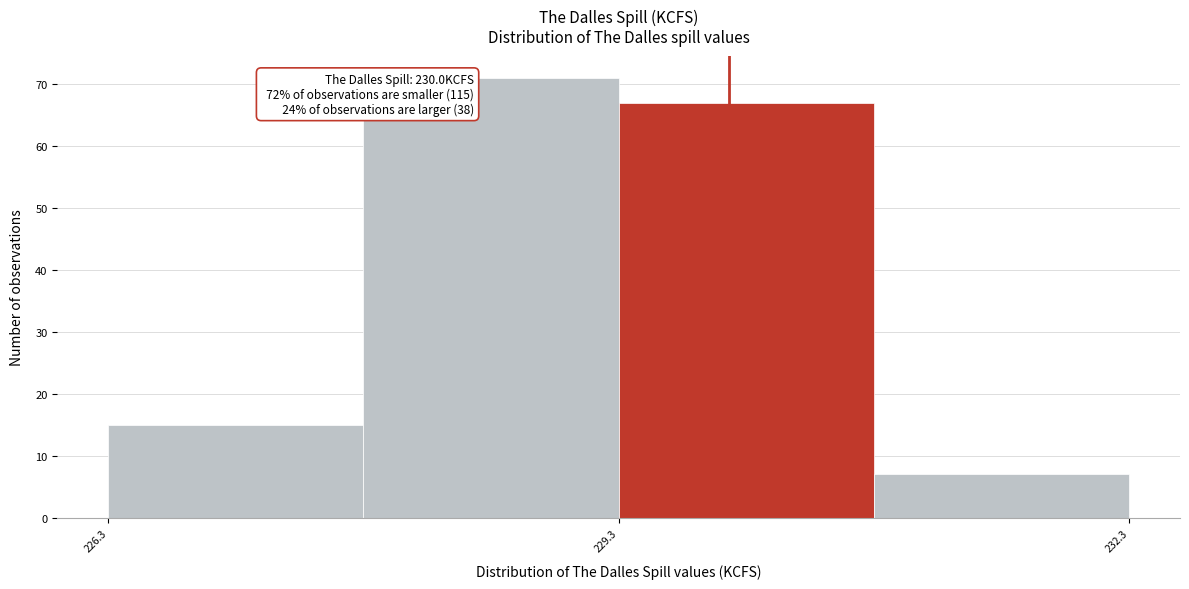

Around what value on the x-axis is the tallest bar? Give the approximate position of its centre, as read against the axis.

228.5